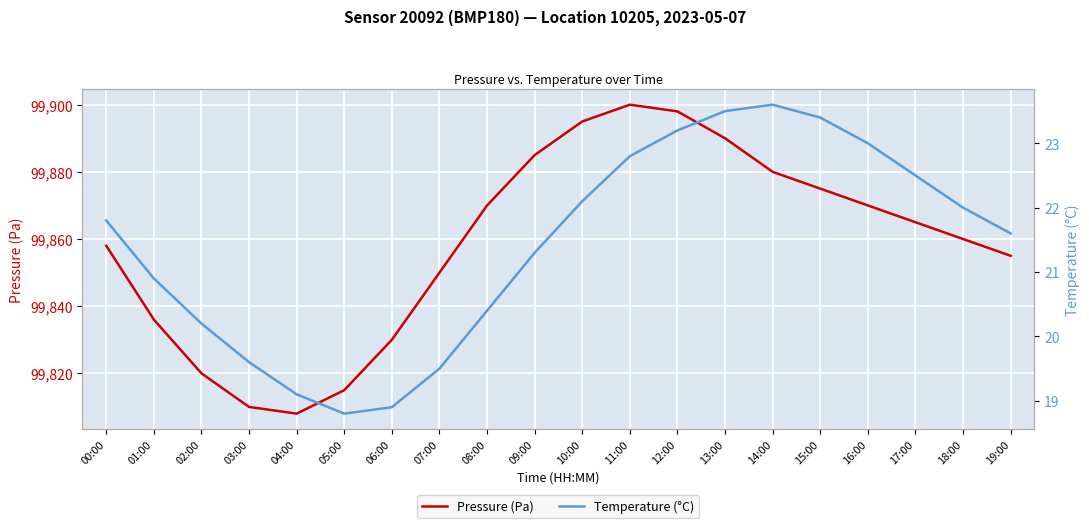

List the labels in order of Temperature (°C) value, smallest first.

05:00, 06:00, 04:00, 07:00, 03:00, 02:00, 08:00, 01:00, 09:00, 19:00, 00:00, 18:00, 10:00, 17:00, 11:00, 16:00, 12:00, 15:00, 13:00, 14:00